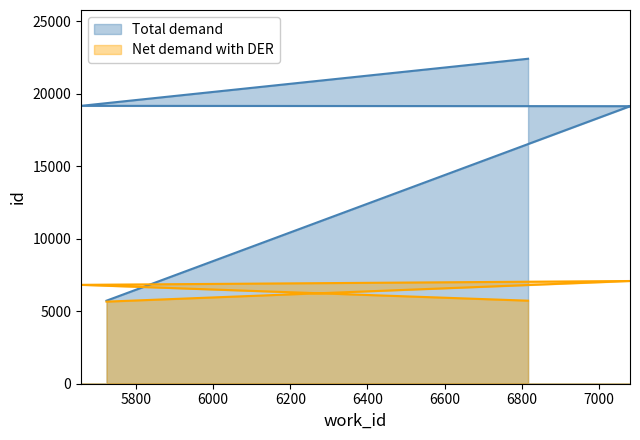

What is the greatest value displayed?

22400